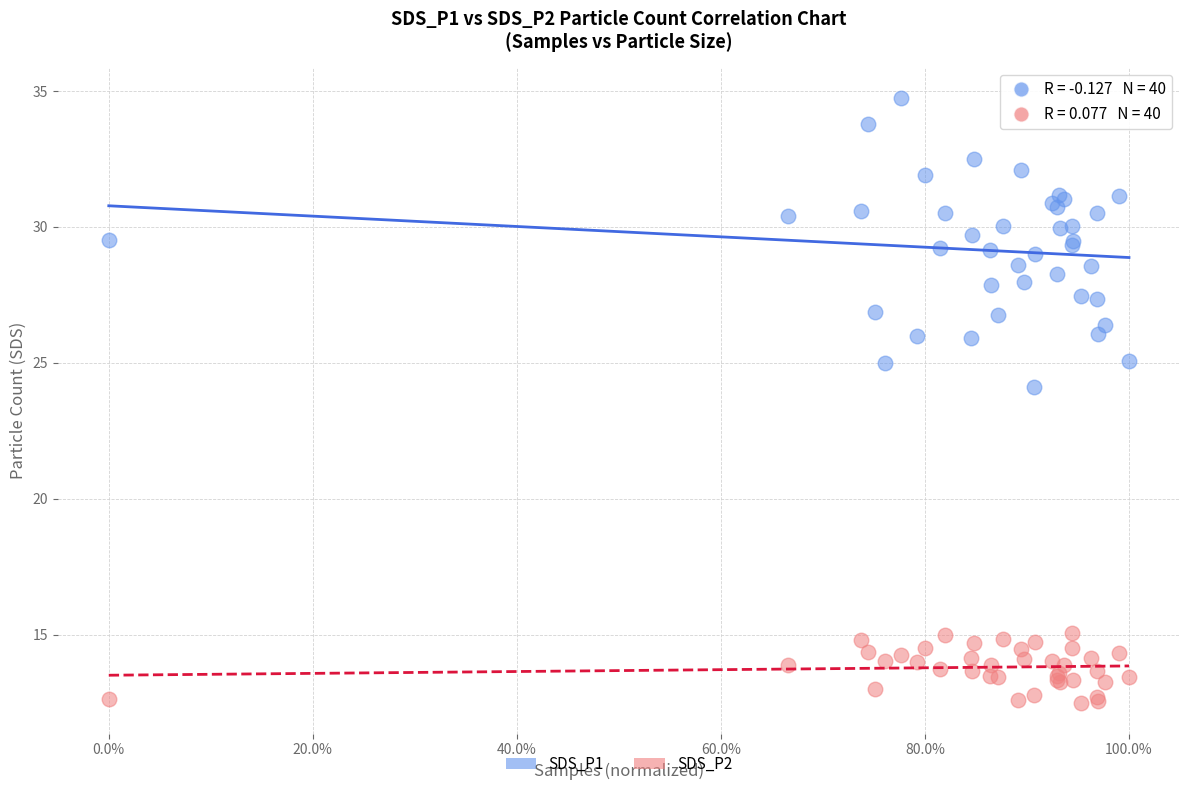

Which series contains the lowest Y value?

SDS_P2